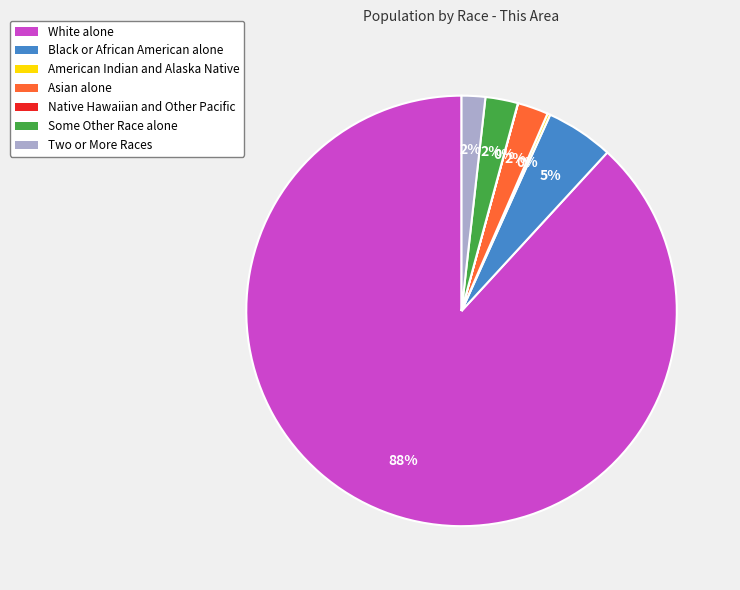

What is the majority slice?

White alone